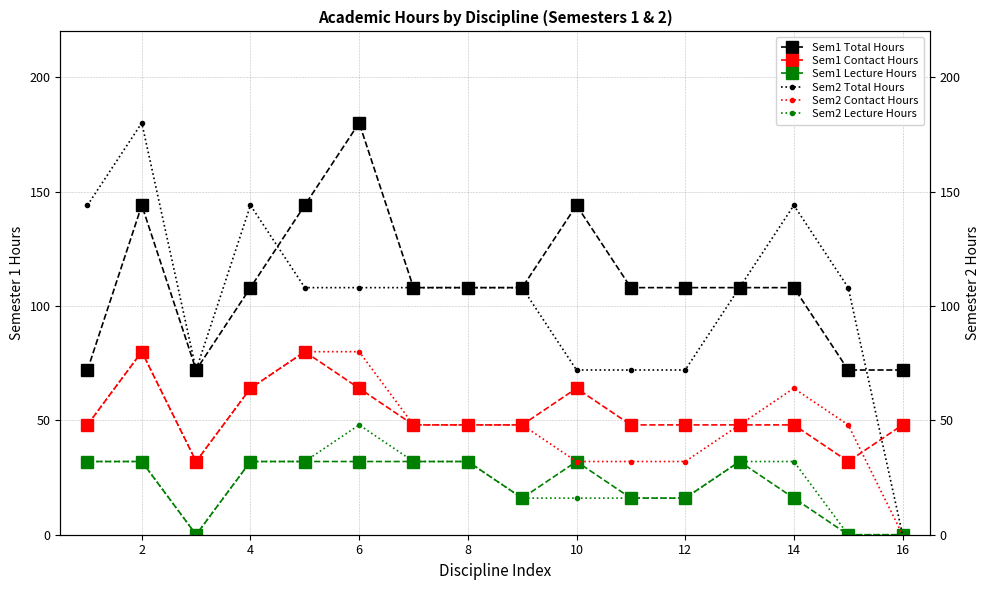

At which category does Sem2 Contact Hours reach its first local peak?

2